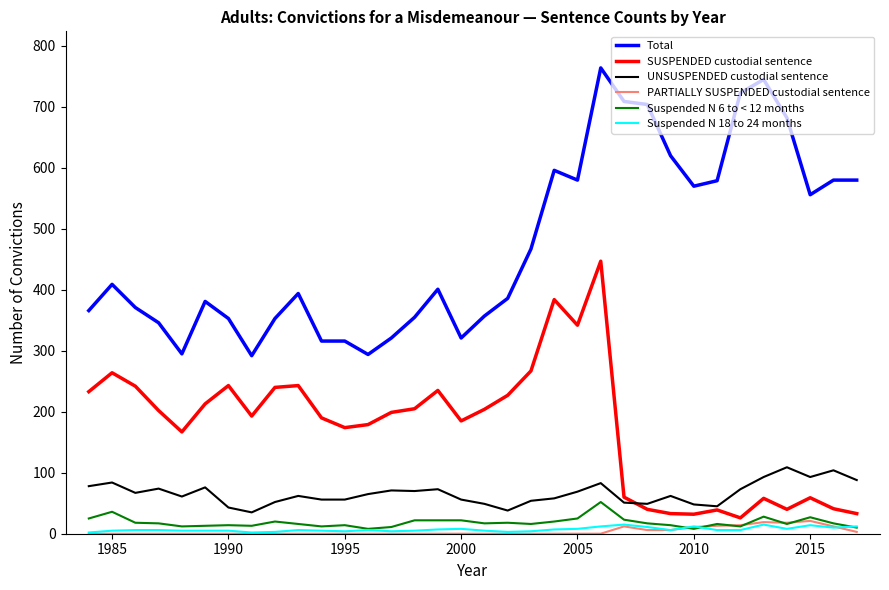

Which series has the largest total across all categories?

Total